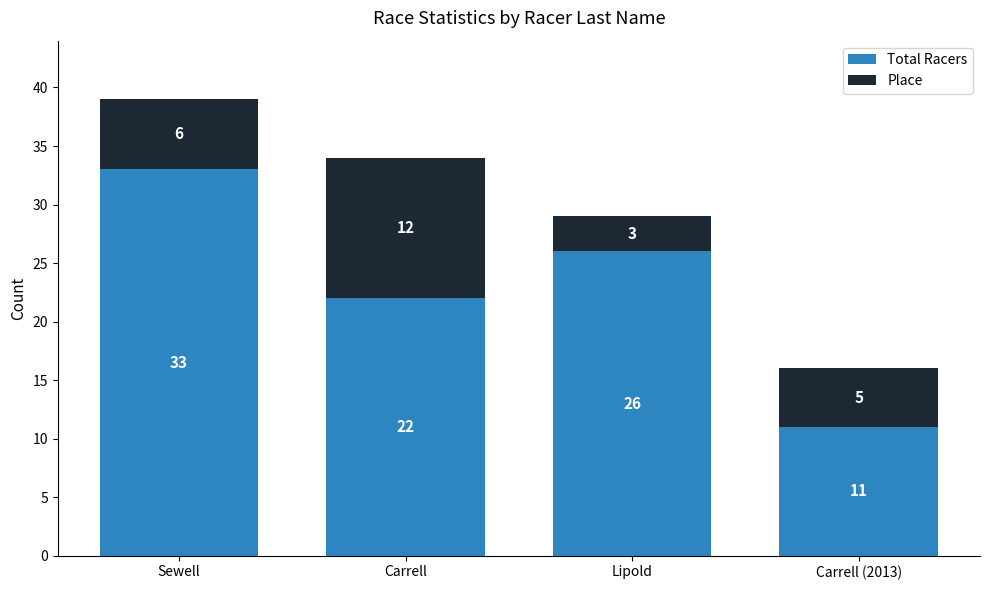

List the labels in order of Total Racers value, smallest first.

Carrell (2013), Carrell, Lipold, Sewell